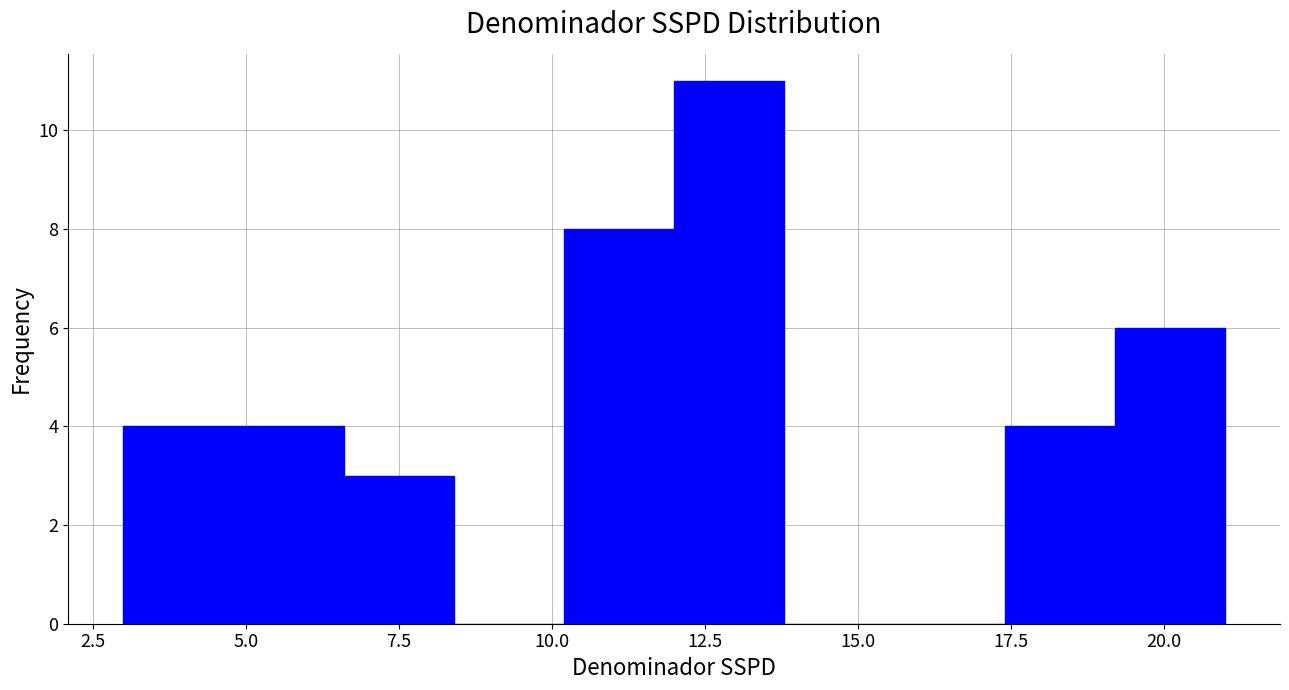

Around what value on the x-axis is the tallest bar? Give the approximate position of its centre, as read against the axis.

13.0